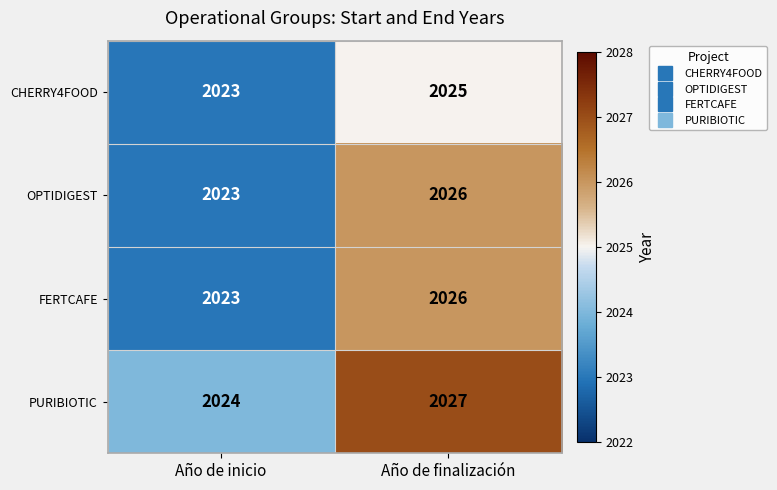

At which category is the sum across all series the highest?

Año de finalización